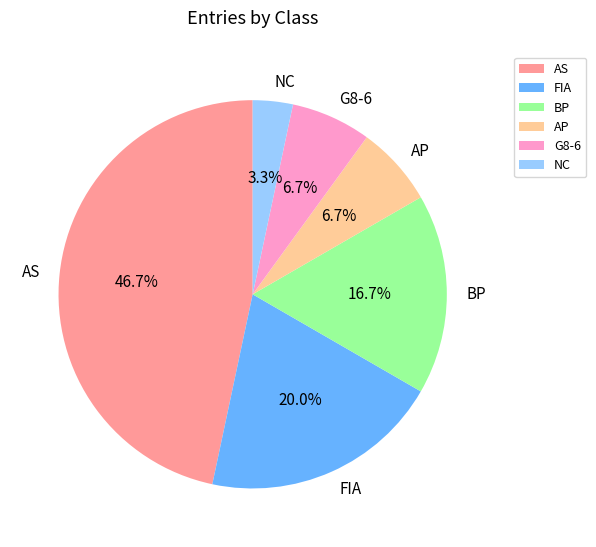

Is there a majority slice in this chart?

No